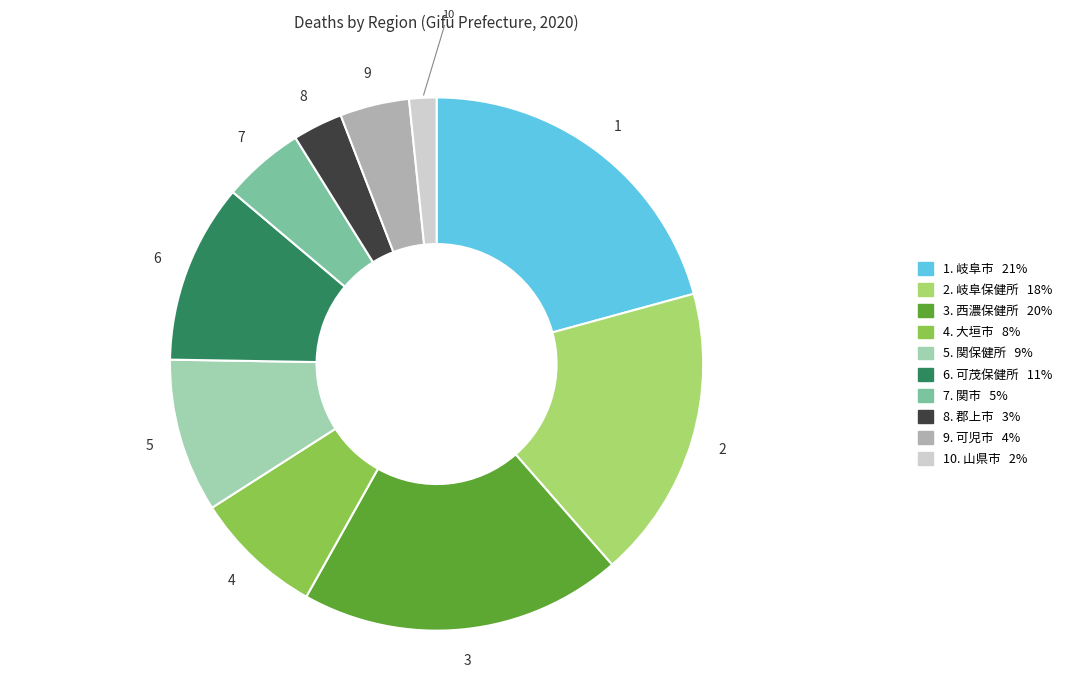

How many slices are in this pie chart?

10